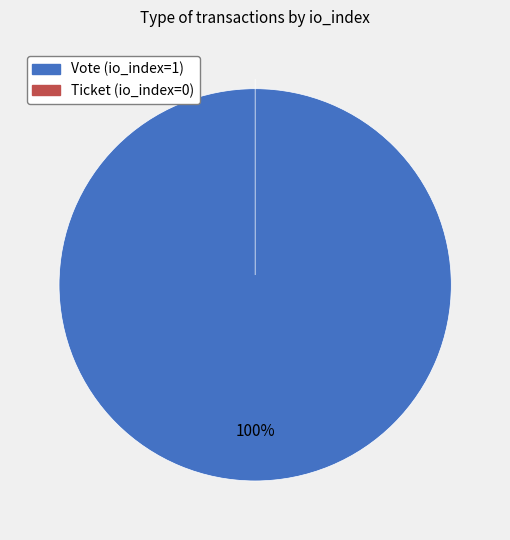

What percentage is the Vote (io_index=1) slice, to the nearest percent?

100%